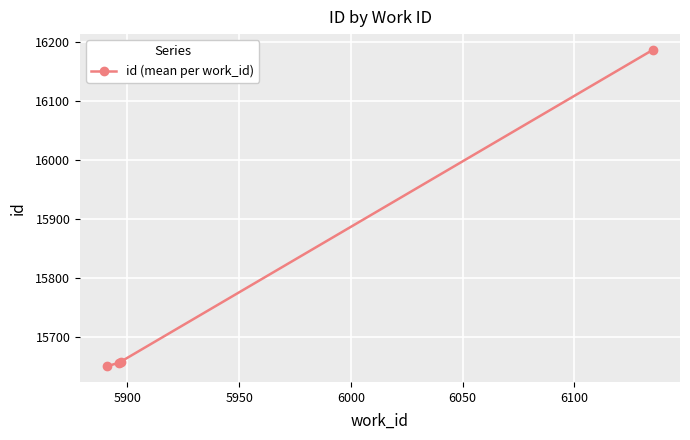

What is the smallest value displayed?

15650.0